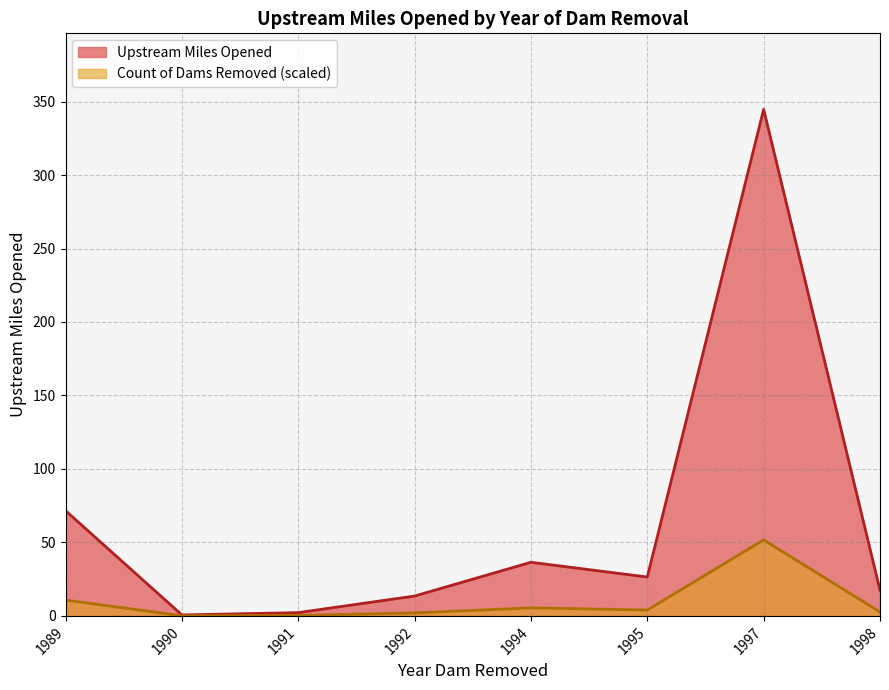

What is the difference between the second highest and minimum values in the Upstream Miles Opened series?

71.0